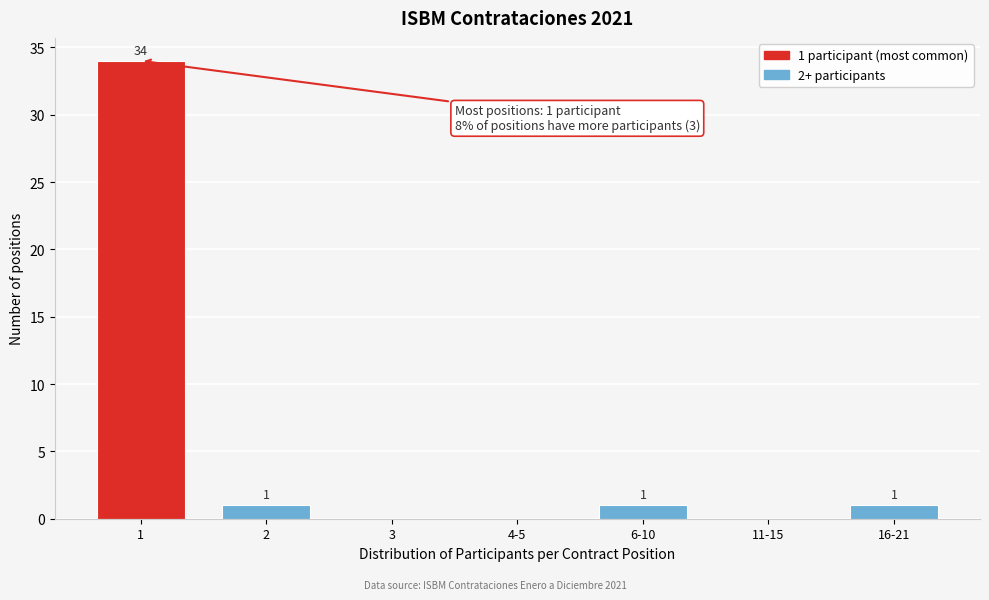

Reading left to right, list all the values displayed in this chart.

1=34	2=1	3=0	4-5=0	6-10=1	11-15=0	16-21=1